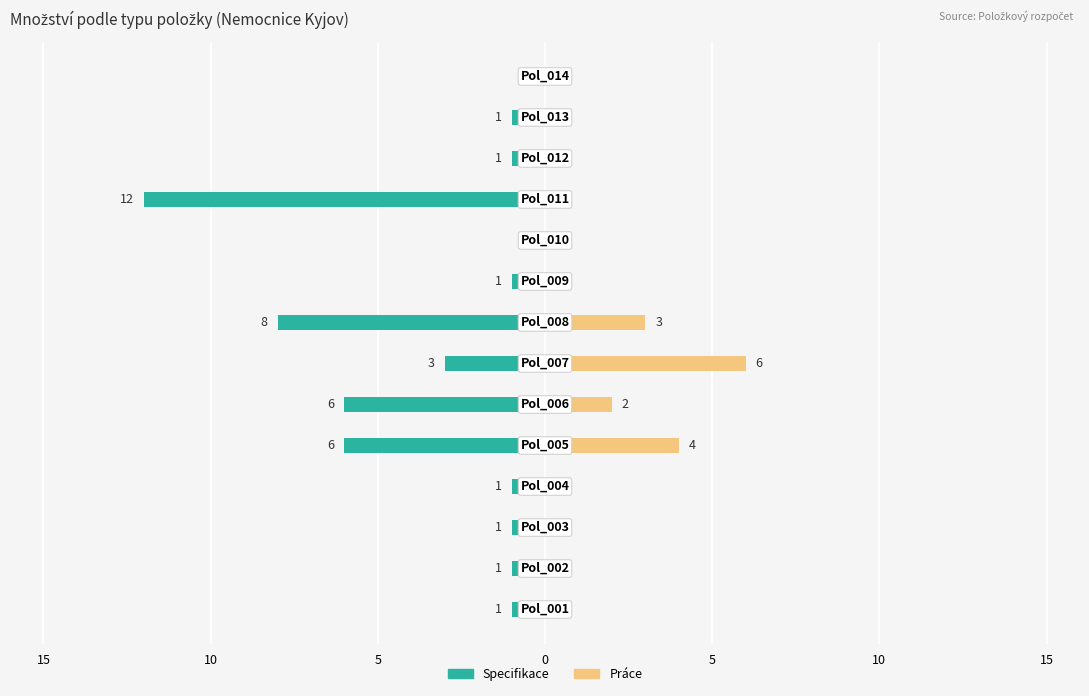

How many distinct data groups are displayed?

2